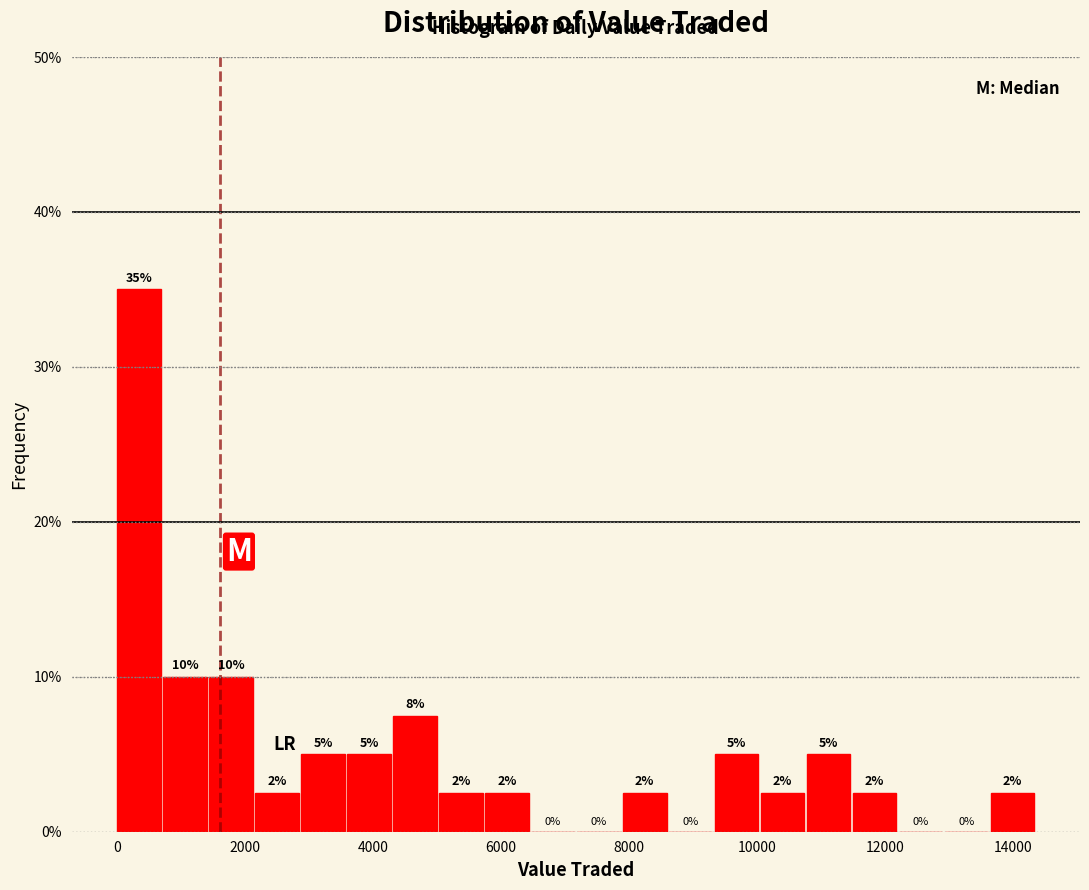

Read against the x-axis, roughly where is the centre of the tallest bar?

400